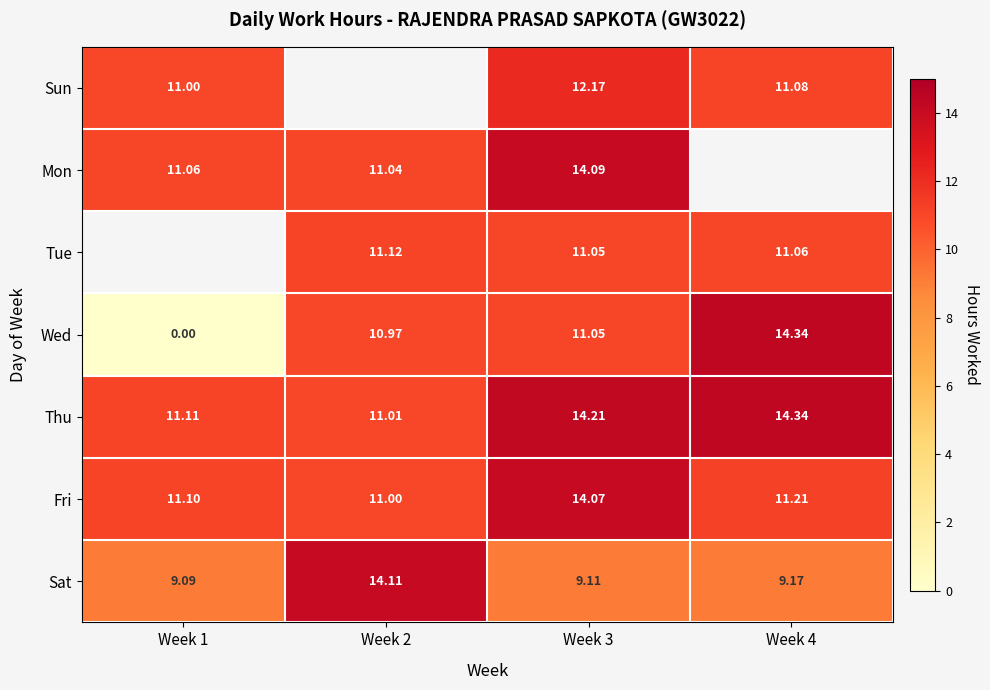

What is the difference between the maximum and minimum values in the Sat series?

5.0